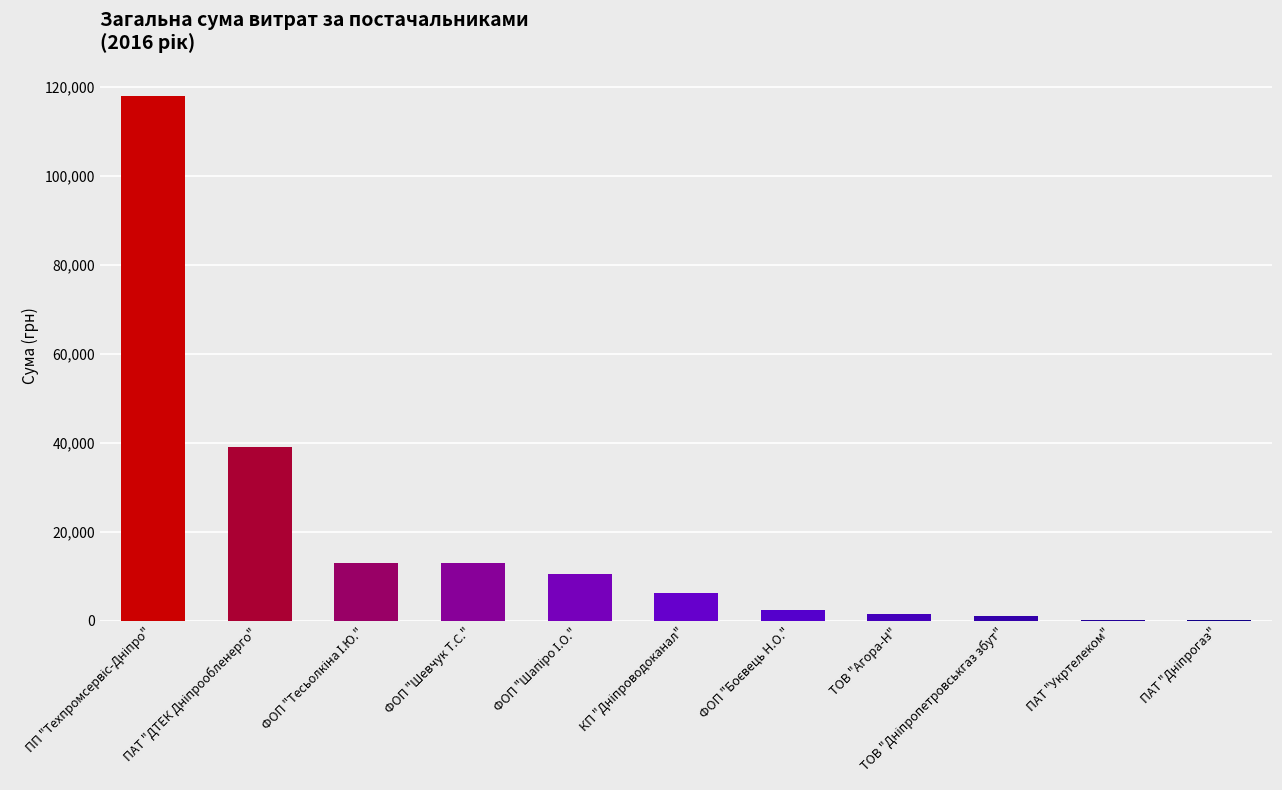

What is the maximum value shown in the chart?

117912.0